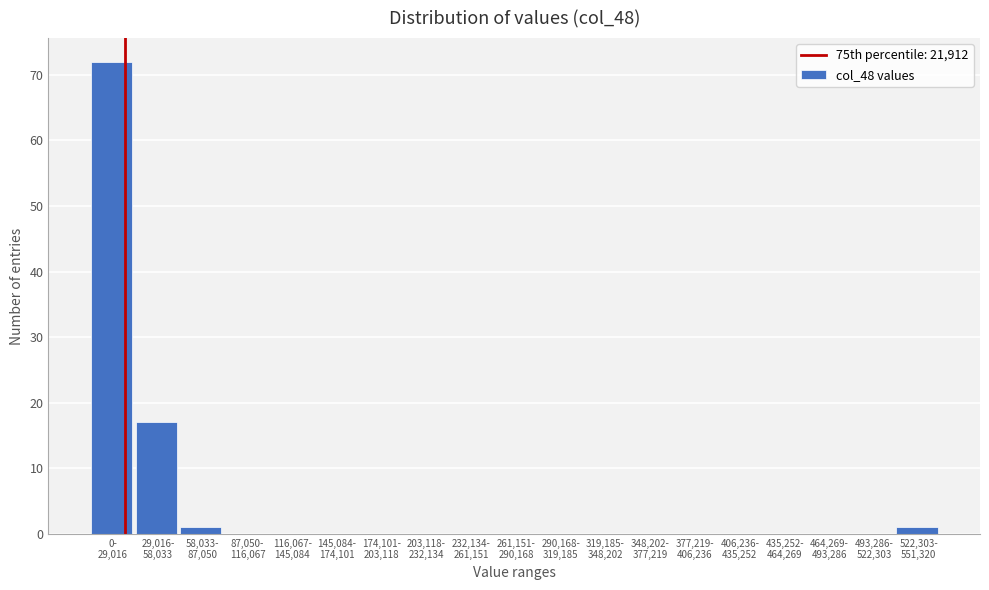

What is the greatest value displayed?

72